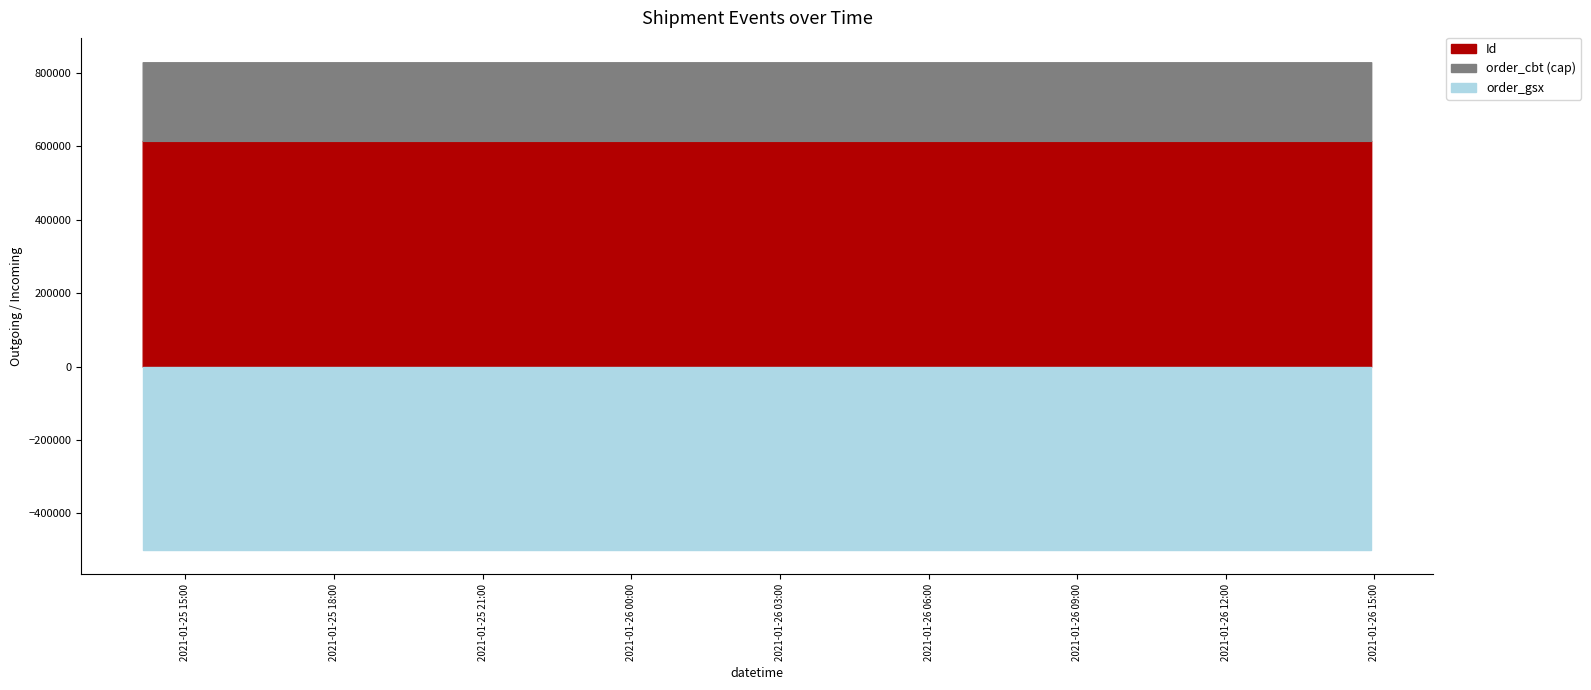

True or false: Id has more than 0 interior local peaks.

False